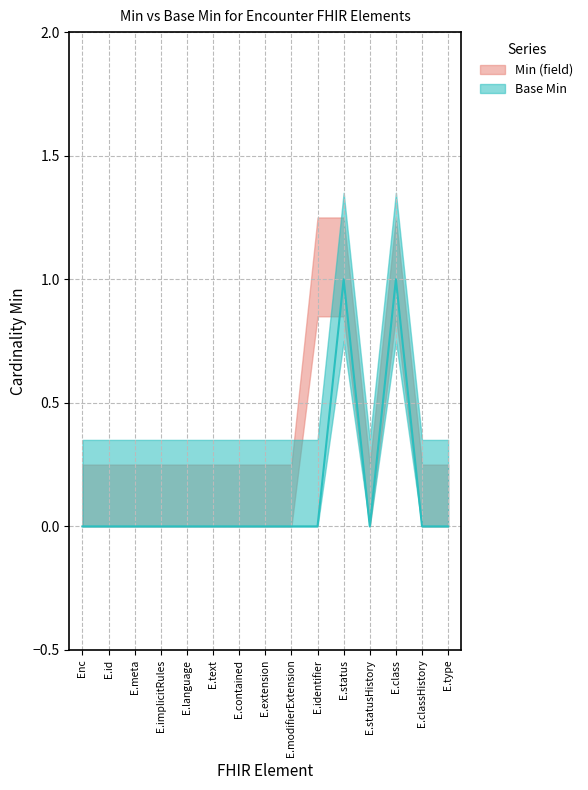

Which category has the highest value across all series?

Encounter.status